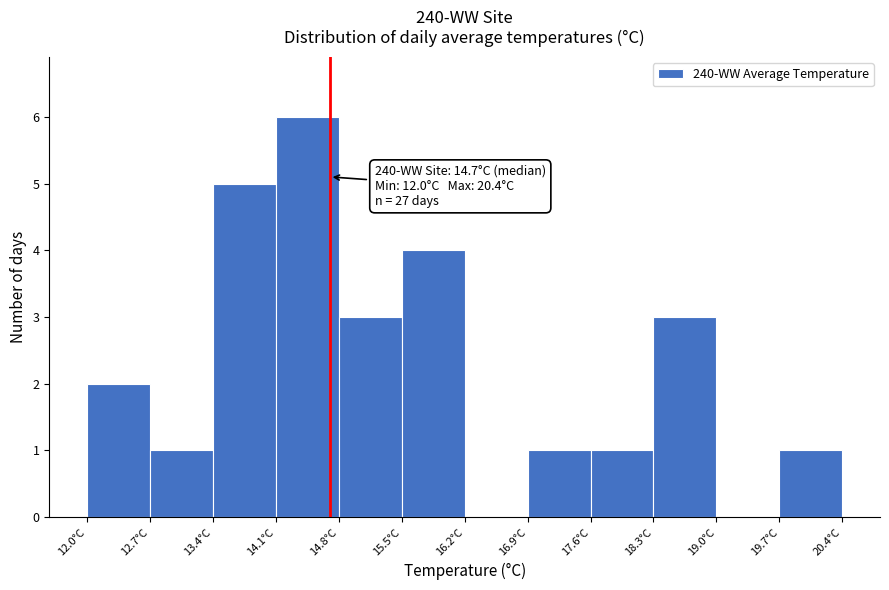

Over which range of the x-axis is the bar tallest?

14.1 to 14.8